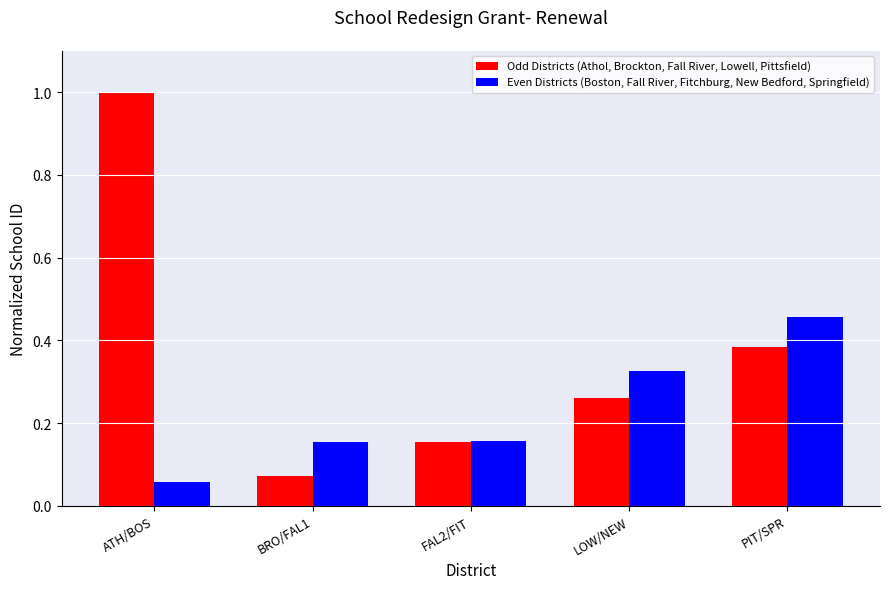

What is the sum of the Odd Districts (Athol, Brockton, Fall River, Lowell, Pittsfield) values at ATH/BOS and BRO/FAL1?

1.1